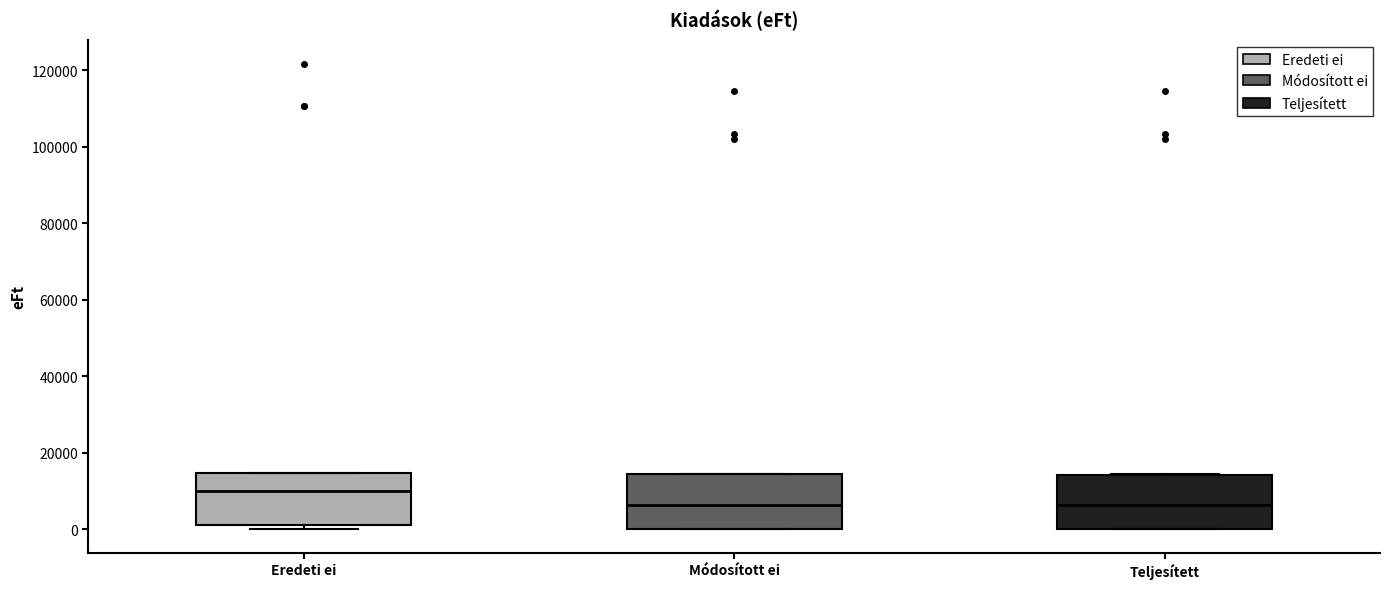

Reading left to right, read every box against the y-axis: the position of its median line, the range the box covers, and the ends of its whiskers. The values are not printed on the chart, so give them approximately, as read against the axis.

Eredeti ei: median 10000, box 2000 to 14000, whiskers 0 to 14000
Módosított ei: median 6000, box 0 to 14000, whiskers 0 to 14000
Teljesített: median 6000, box 0 to 14000, whiskers 0 to 14000